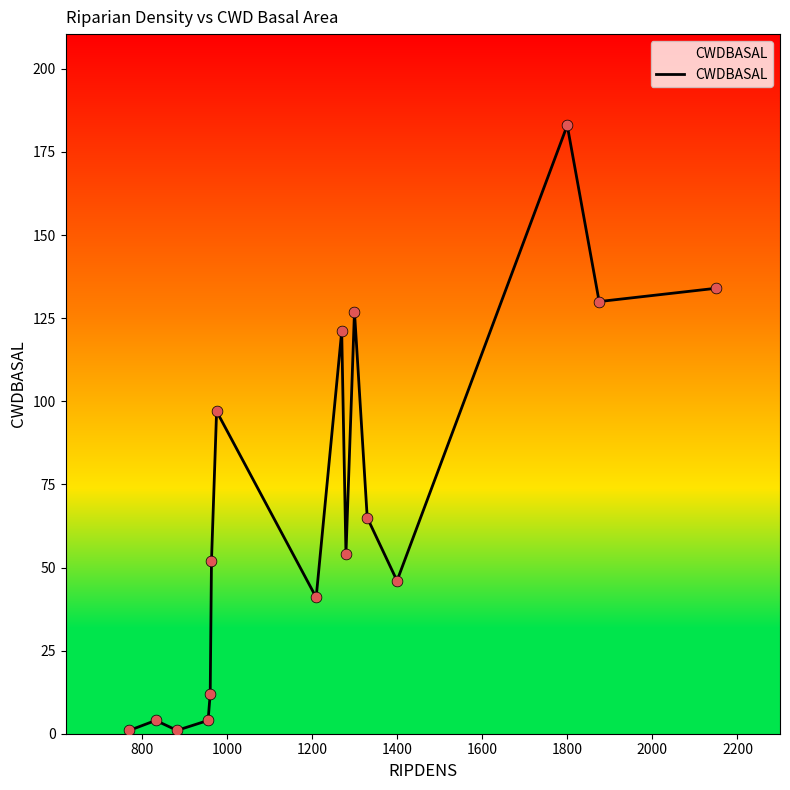

What is the difference between the maximum and minimum values?

182